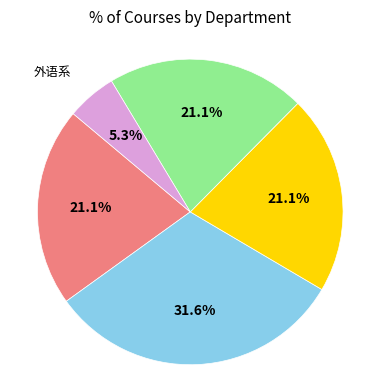

Does any single category account for the majority?

No